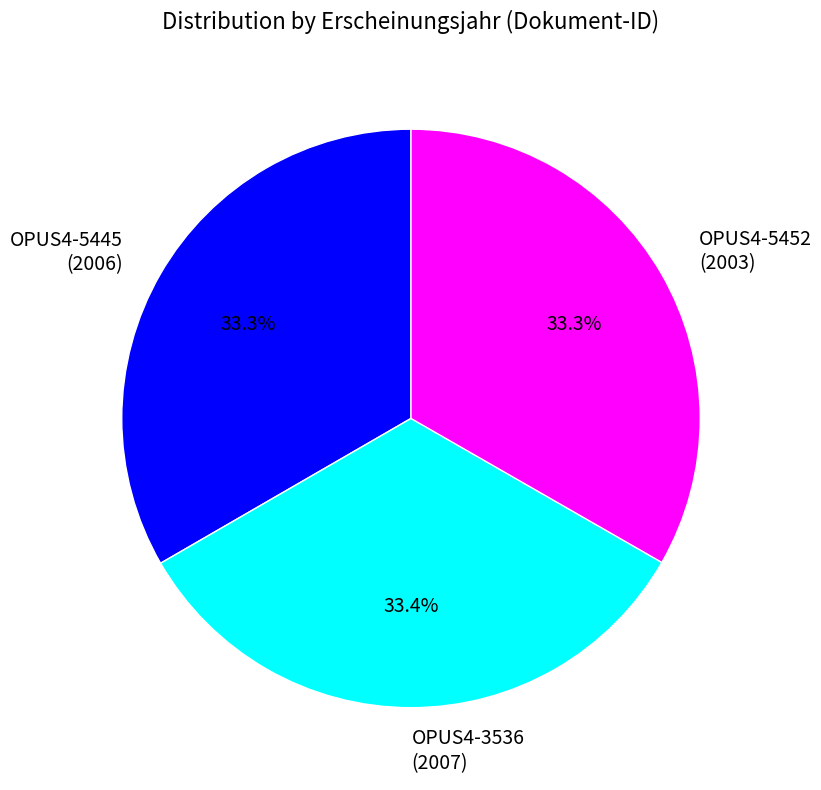

What is the ratio of the value at OPUS4-3536 to the value at OPUS4-5445?

1.0